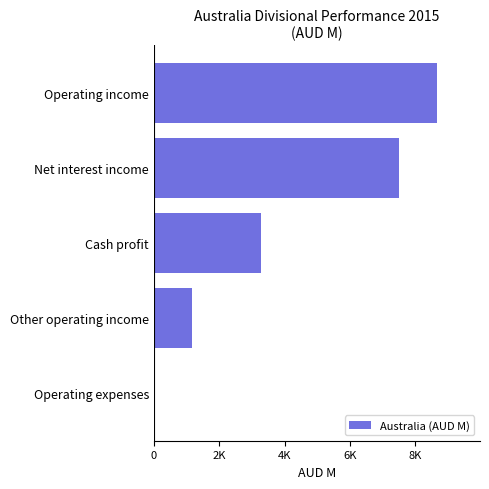

How many values are below 3274?

2